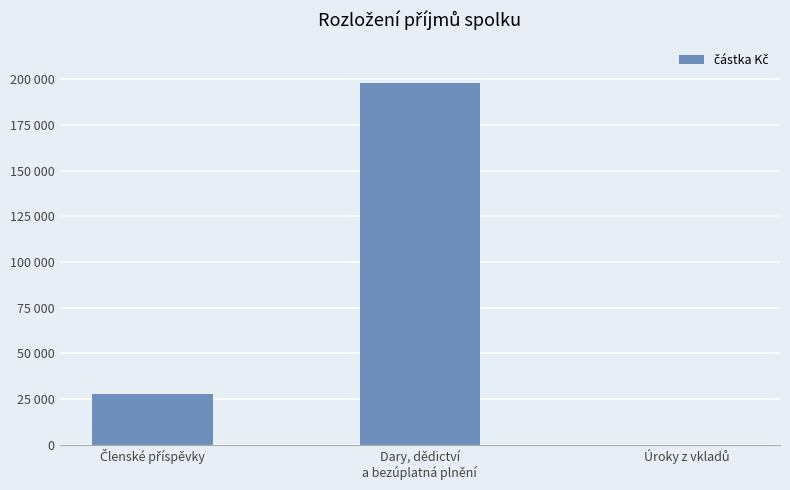

What is the maximum value shown in the chart?

197727